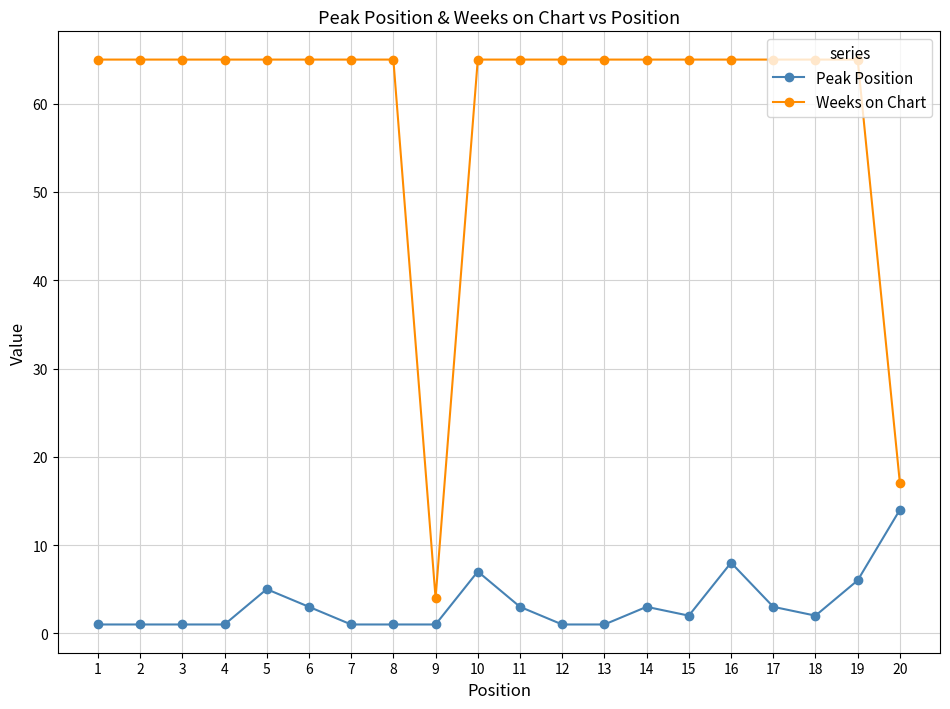

Rank the series by their average value, from lowest to highest.

Peak Position, Weeks on Chart